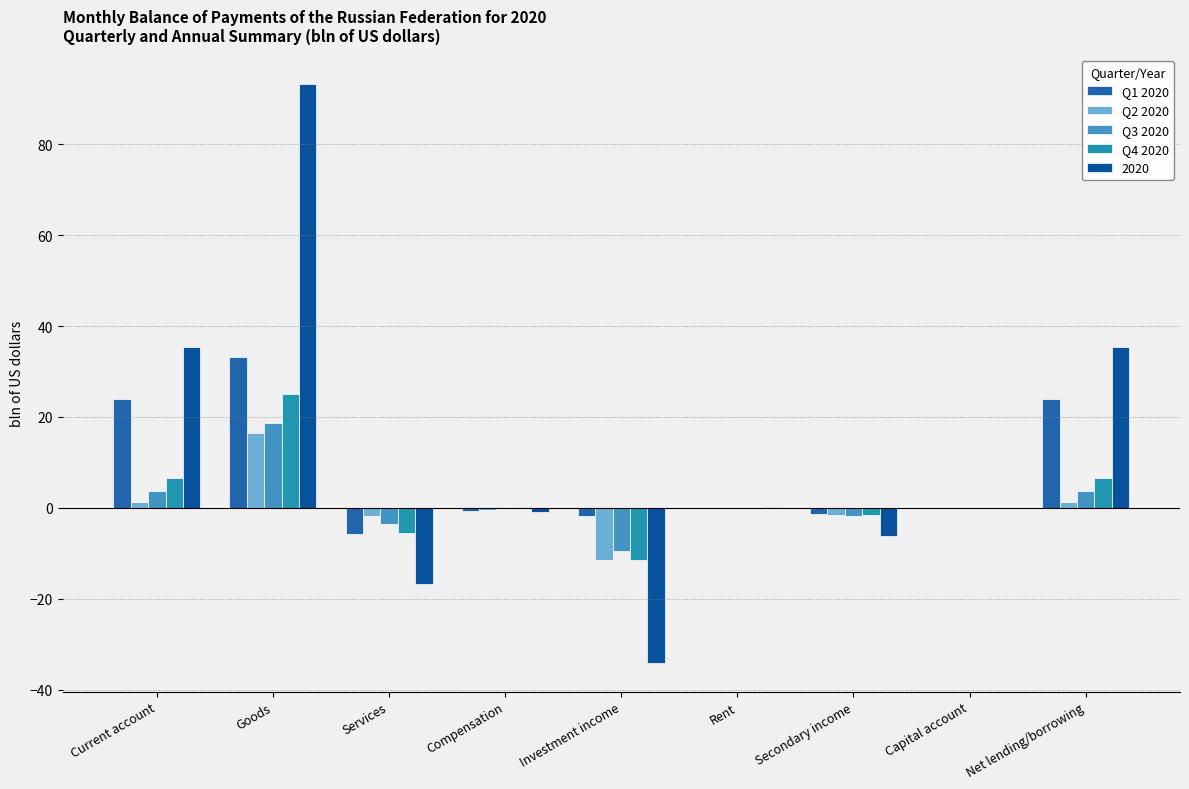

Is the value of Q3 2020 at Compensation greater than the value of Q4 2020 at Rent?

No